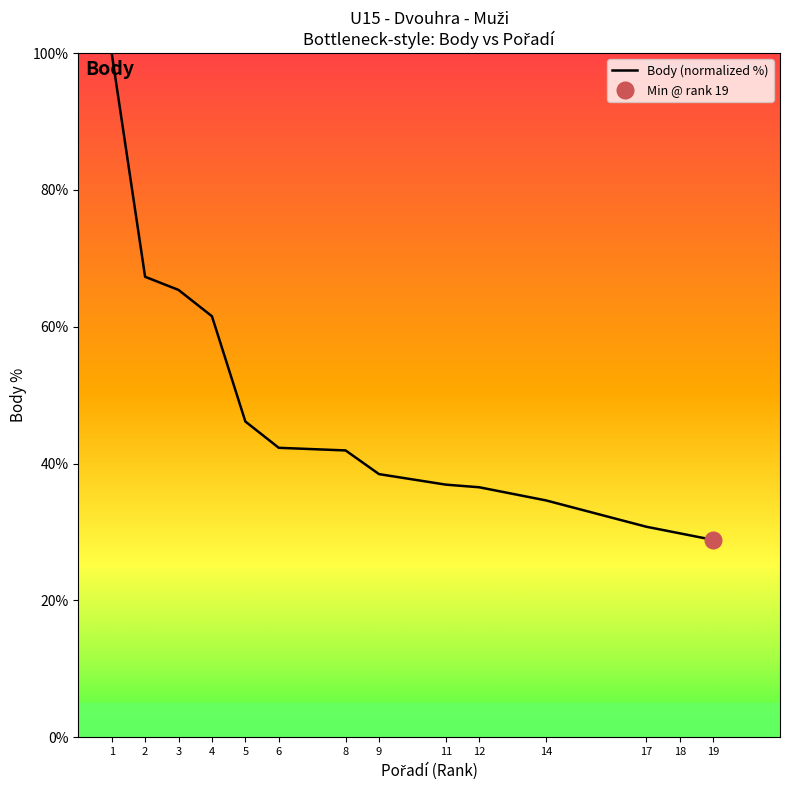

What is the difference between the values at 14 and 12?

1.9